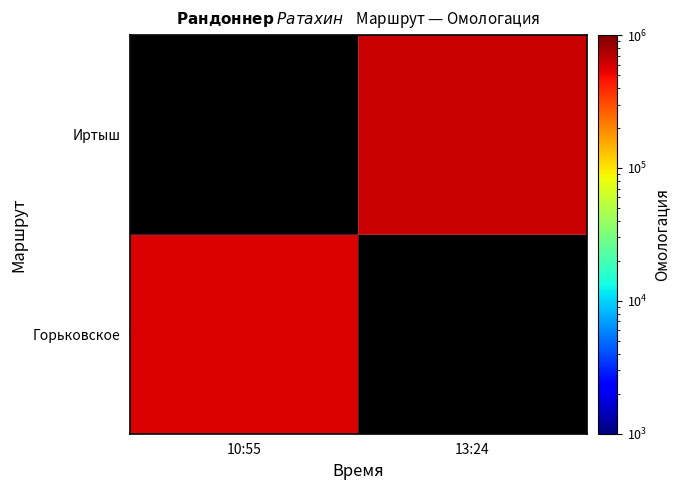

What is the smallest value displayed?

581673.0